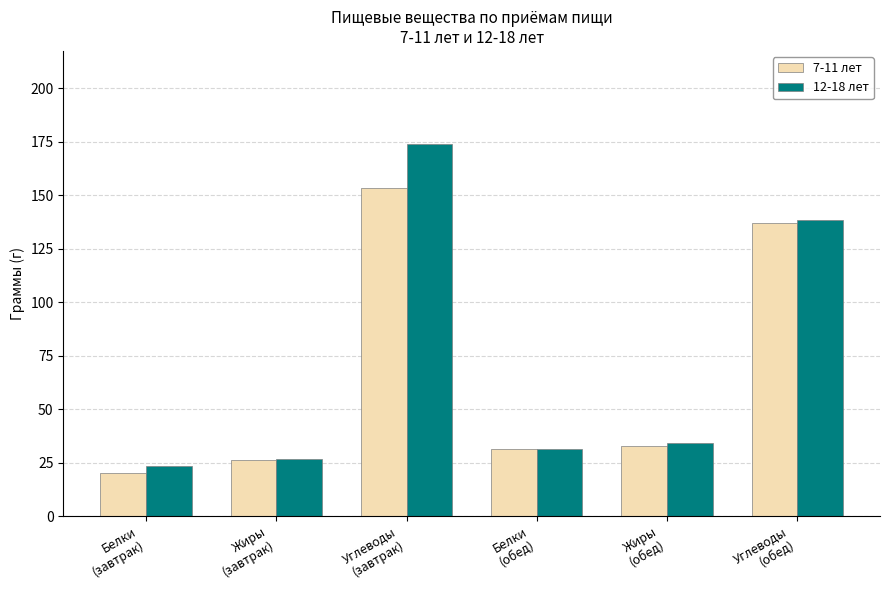

Which series has the largest range (max minus min)?

12-18 лет